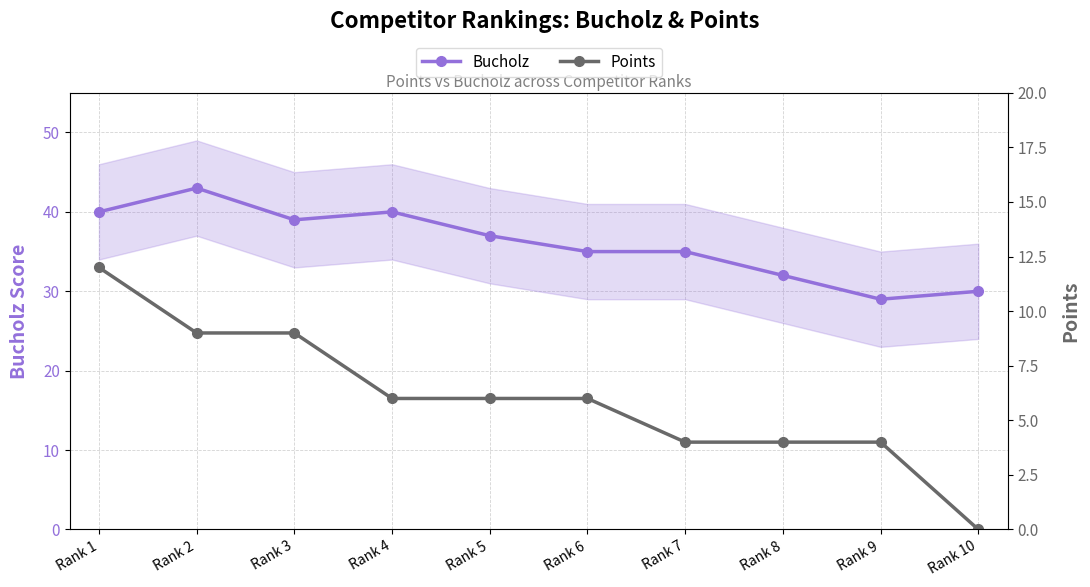

Which series changed the most between Rank 5 and Rank 7?

Bucholz